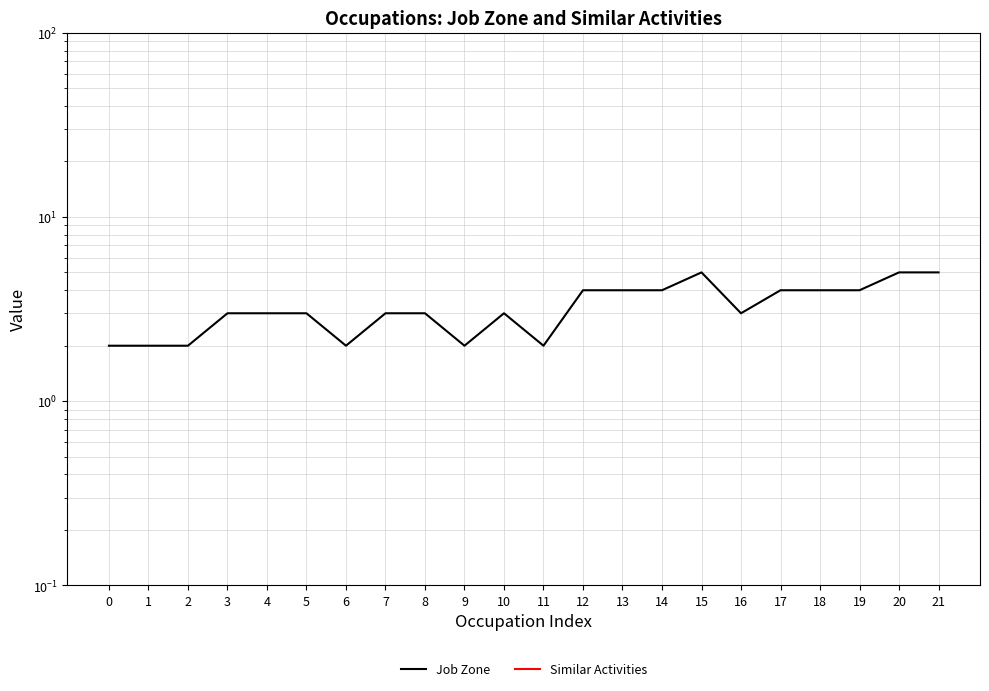

What is the difference between the maximum and minimum values in the Job Zone series?

3